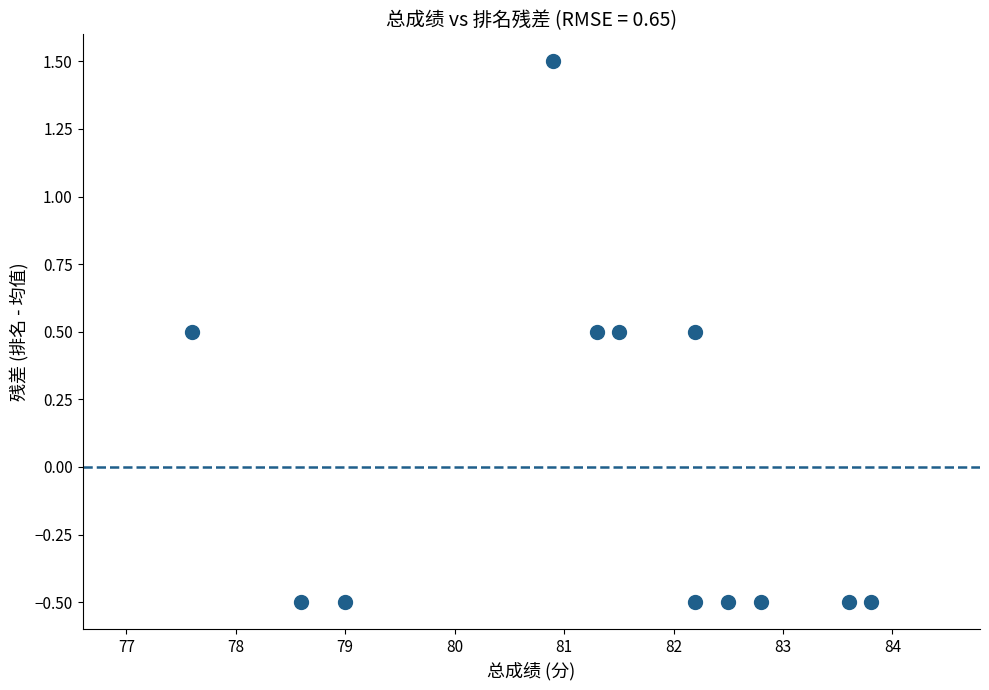

What is the range of Y values (max minus min)?

2.0